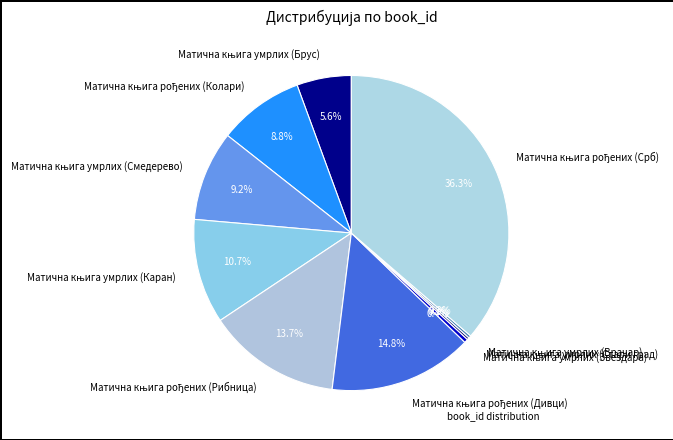

Is there a majority slice in this chart?

No